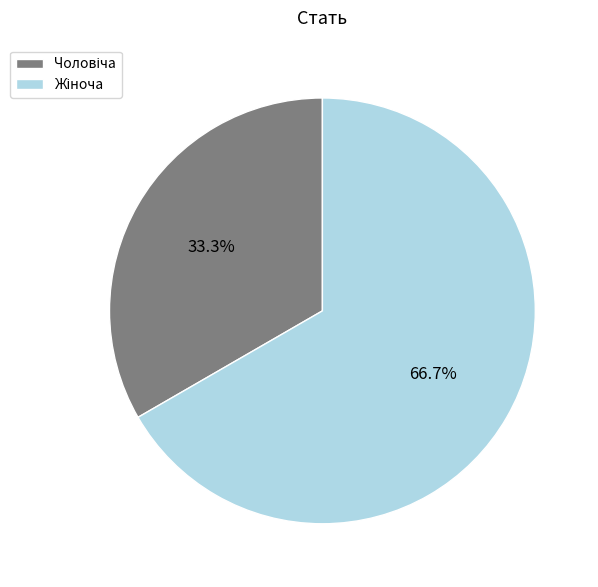

How many slices are in this pie chart?

2